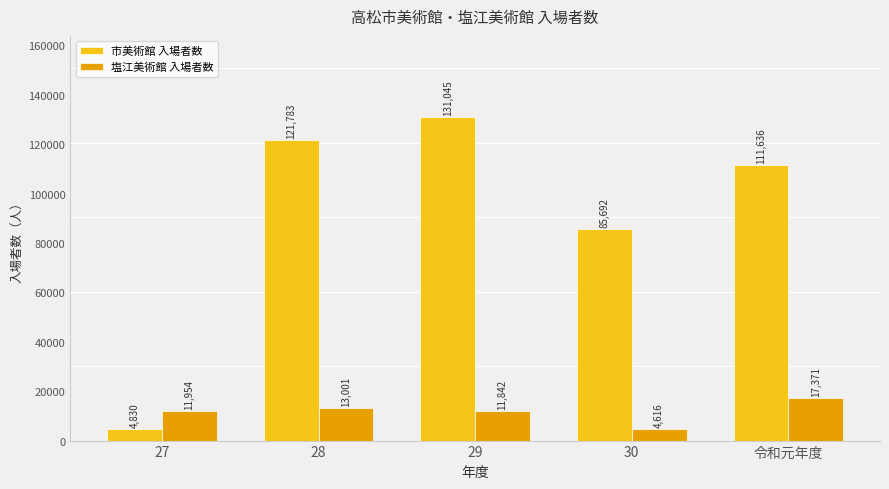

Rank the series by their average value, from lowest to highest.

塩江美術館 入場者数, 市美術館 入場者数